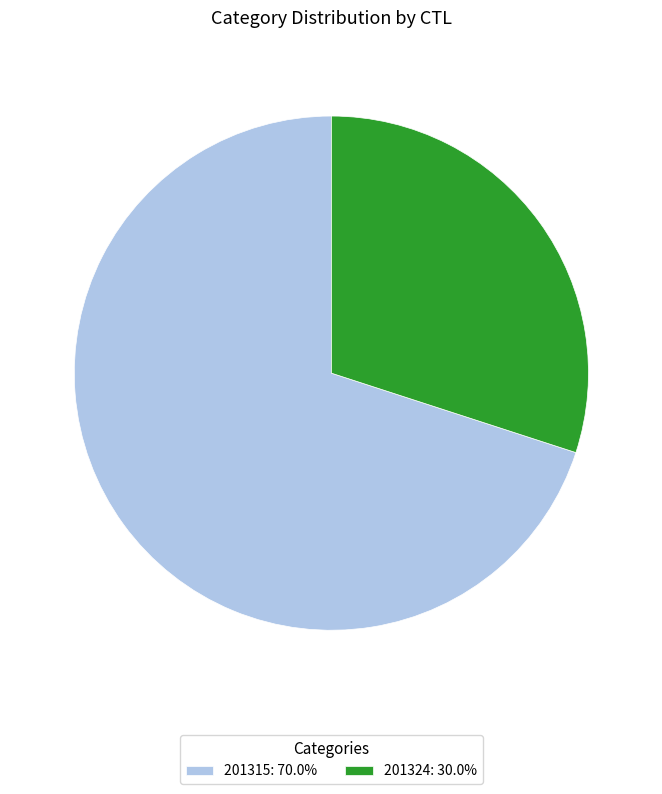

Which category has the smallest portion of the pie?

201324